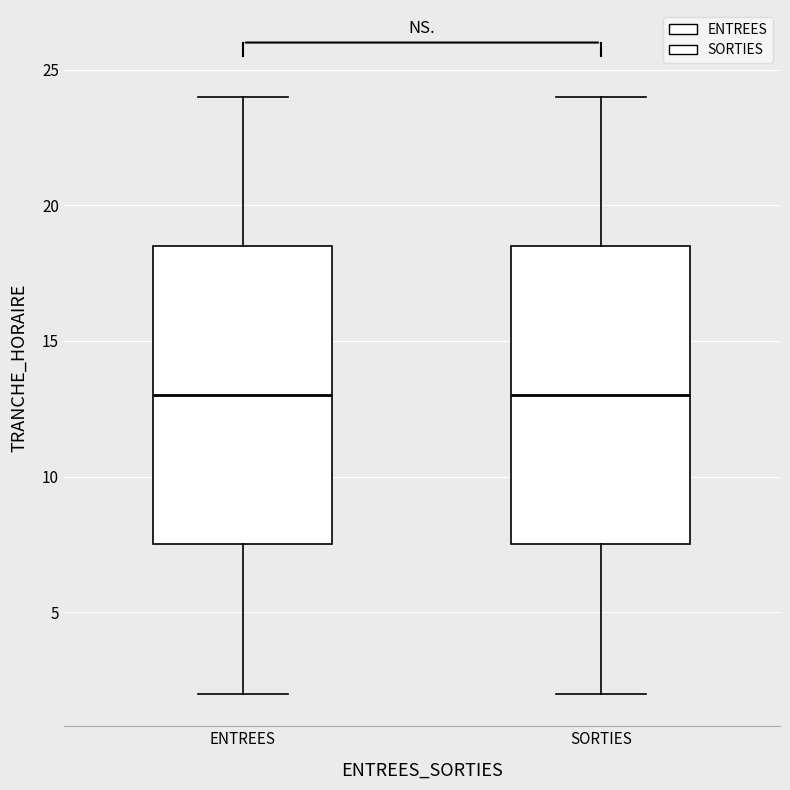

Reading left to right, transcribe this box plot: for each box, give where its median line is, the range the box spans, and where its two whiskers end, as read against the y-axis. The values are not printed on the chart, so give them approximately, as read against the axis.

ENTREES: median 13.0, box 7.5 to 18.5, whiskers 2.0 to 24.0
SORTIES: median 13.0, box 7.5 to 18.5, whiskers 2.0 to 24.0